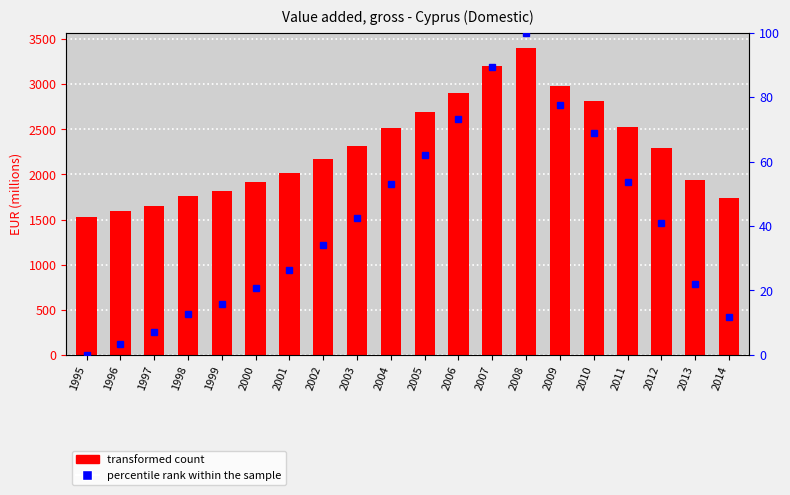

At which label is percentile rank within the sample closest to 50?

2004